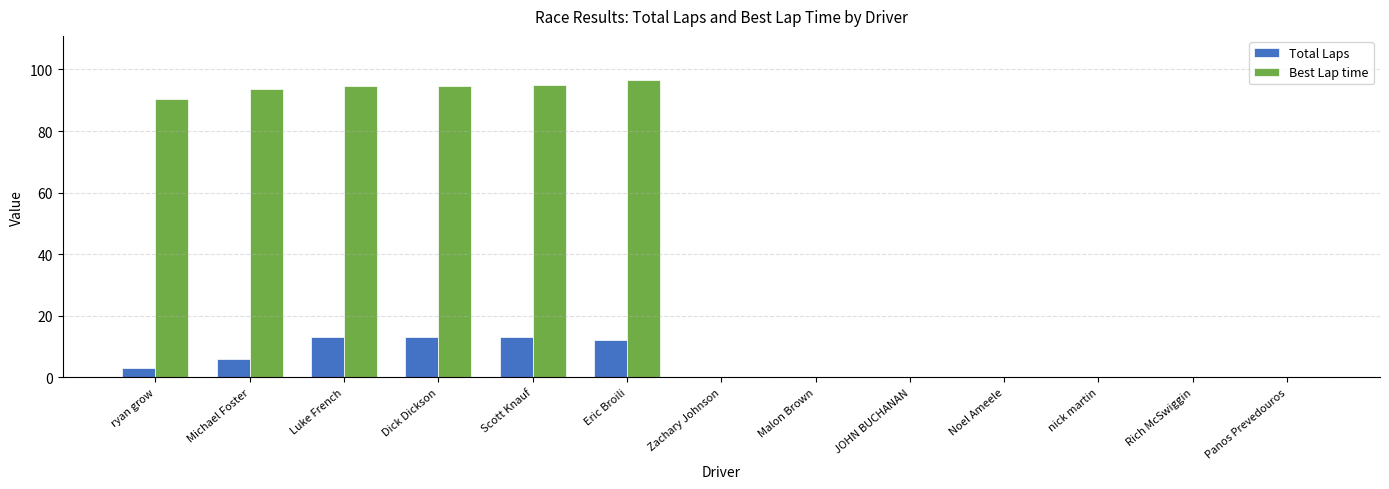

What is the average value of the Best Lap time series?

43.4